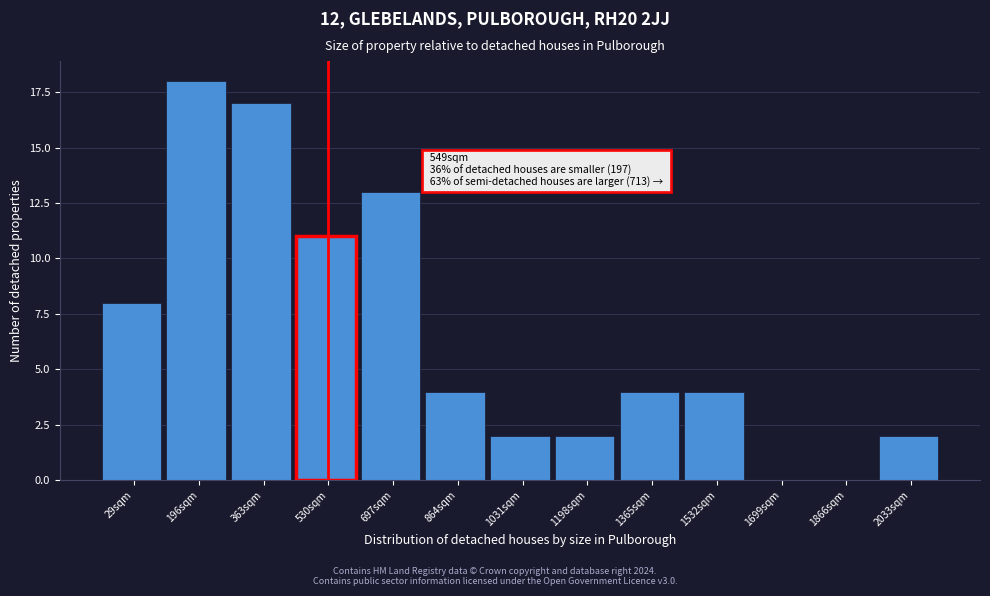

Reading right to left, extract all data points from this chart.

2033sqm=2	1866sqm=0	1699sqm=0	1532sqm=4	1365sqm=4	1198sqm=2	1031sqm=2	864sqm=4	697sqm=13	530sqm=11	363sqm=17	196sqm=18	29sqm=8